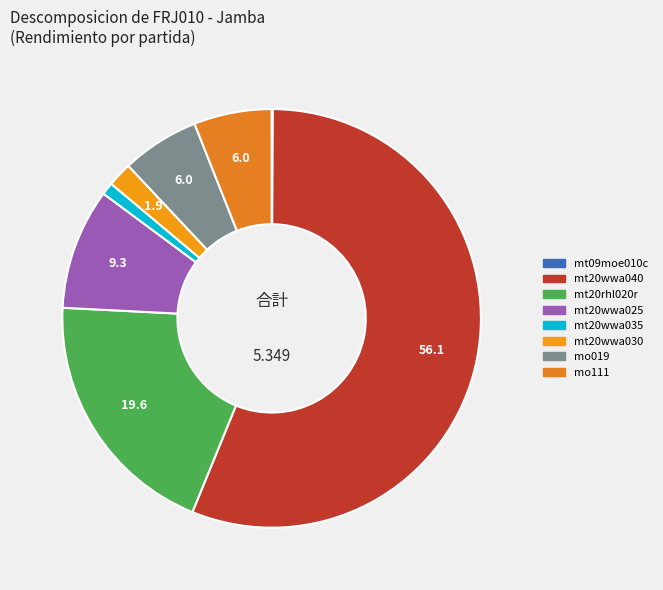

To the nearest percent, what is the difference between the mt20wwa025 and mt20rhl020r slice percentages?

10%